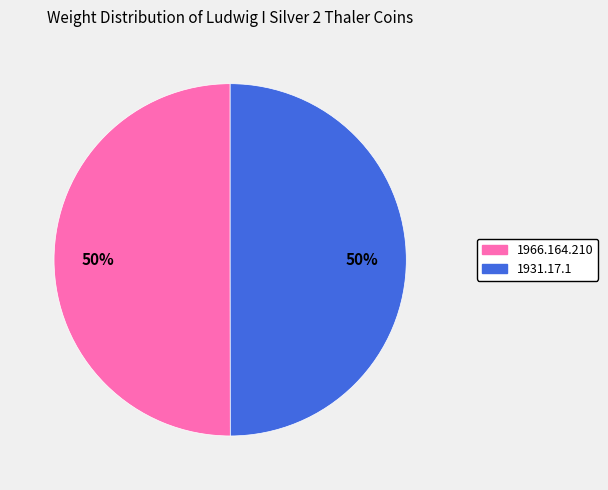

How many segments does this pie chart have?

2